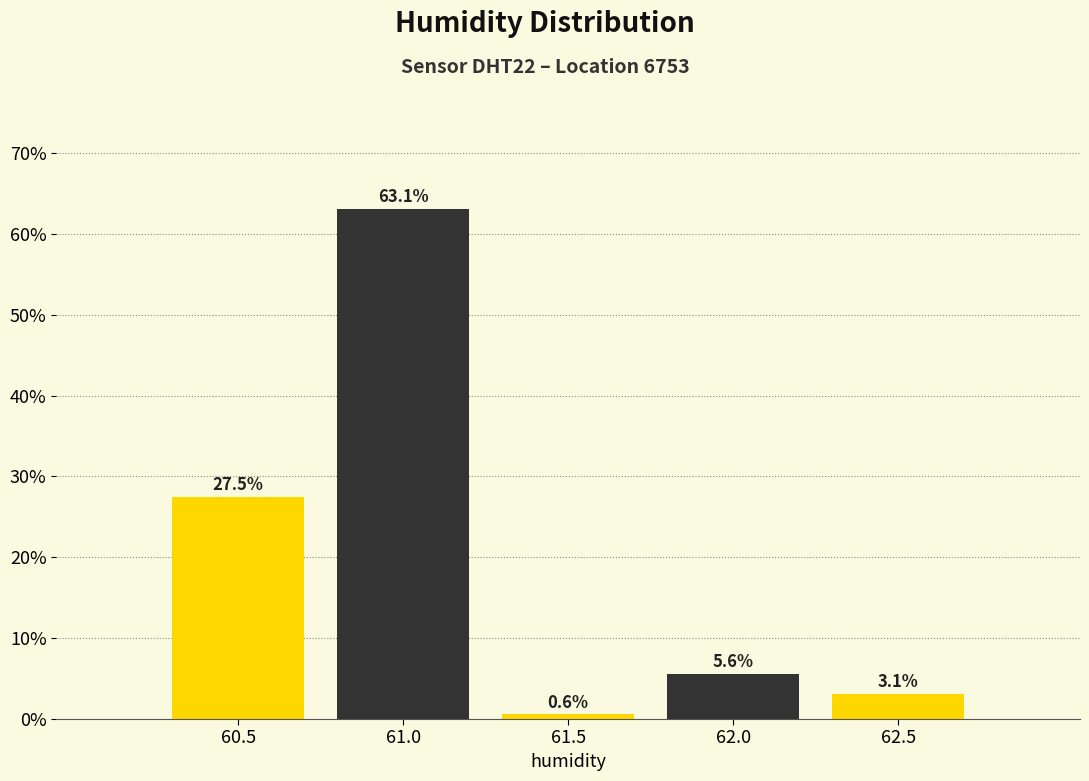

Reading left to right, list all the values displayed in this chart.

27.5	63.1	0.6	5.6	3.1